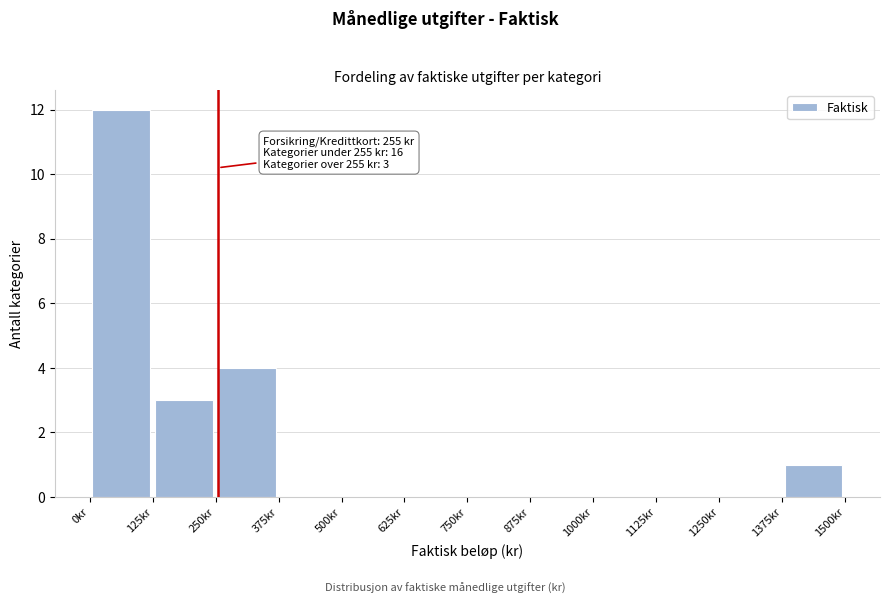

Over which range of the x-axis is the bar tallest?

0 to 125